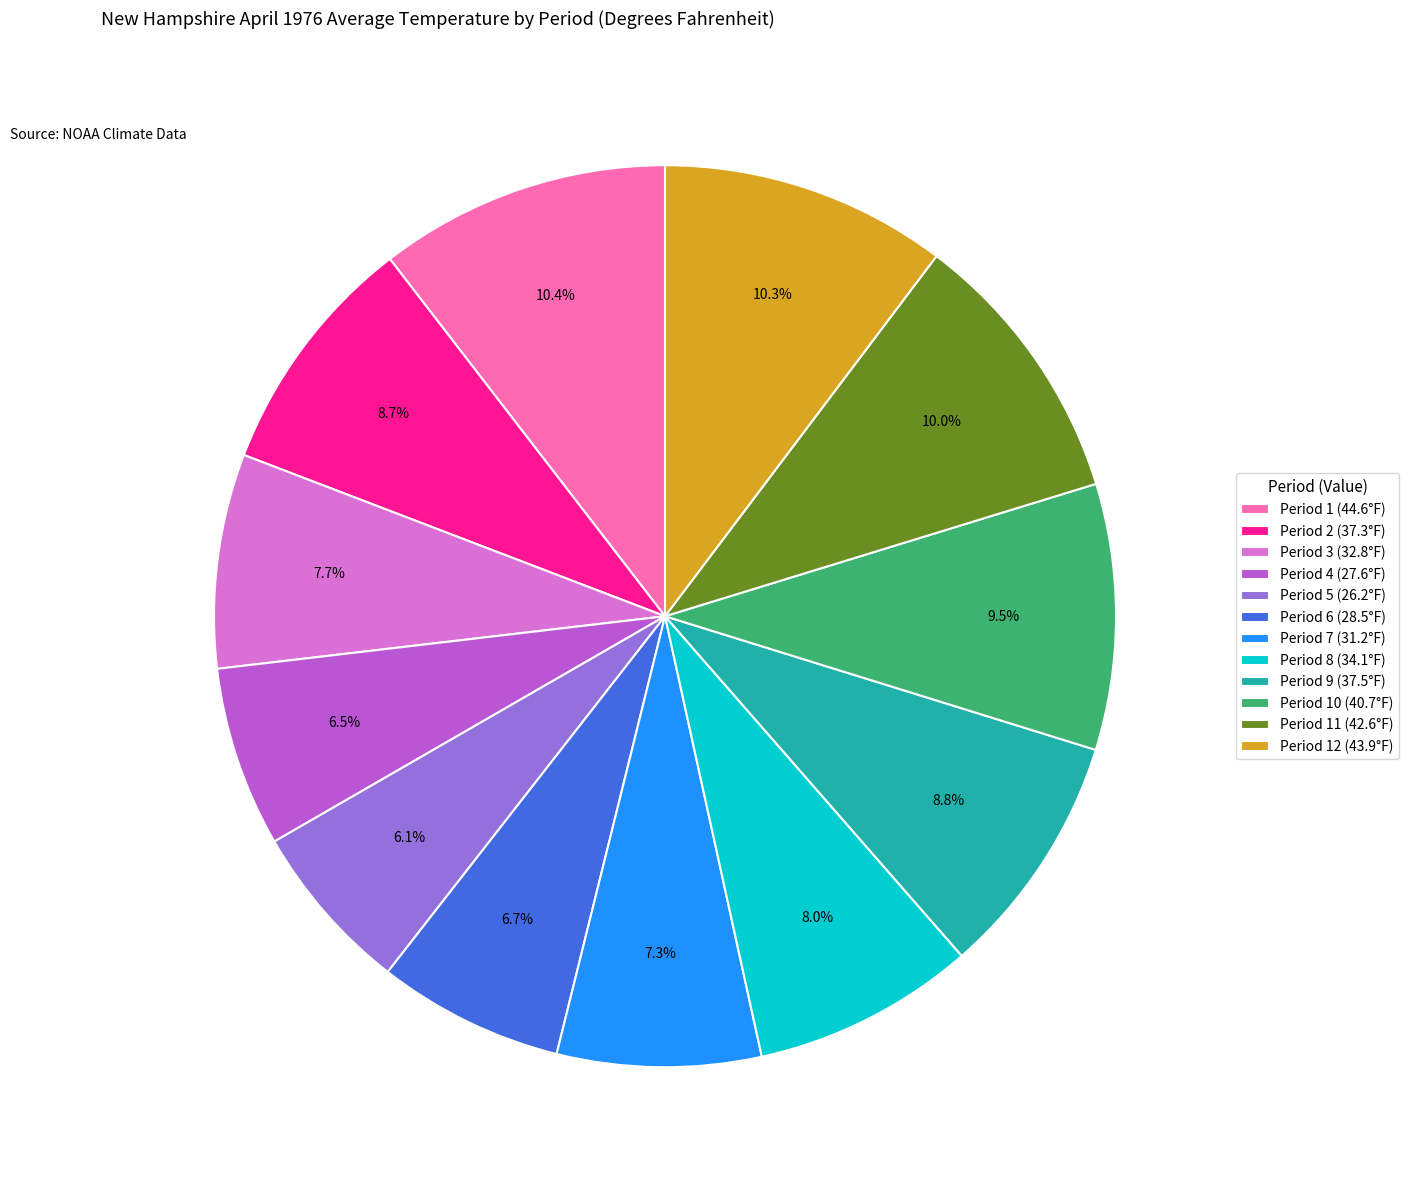

How many segments does this pie chart have?

12